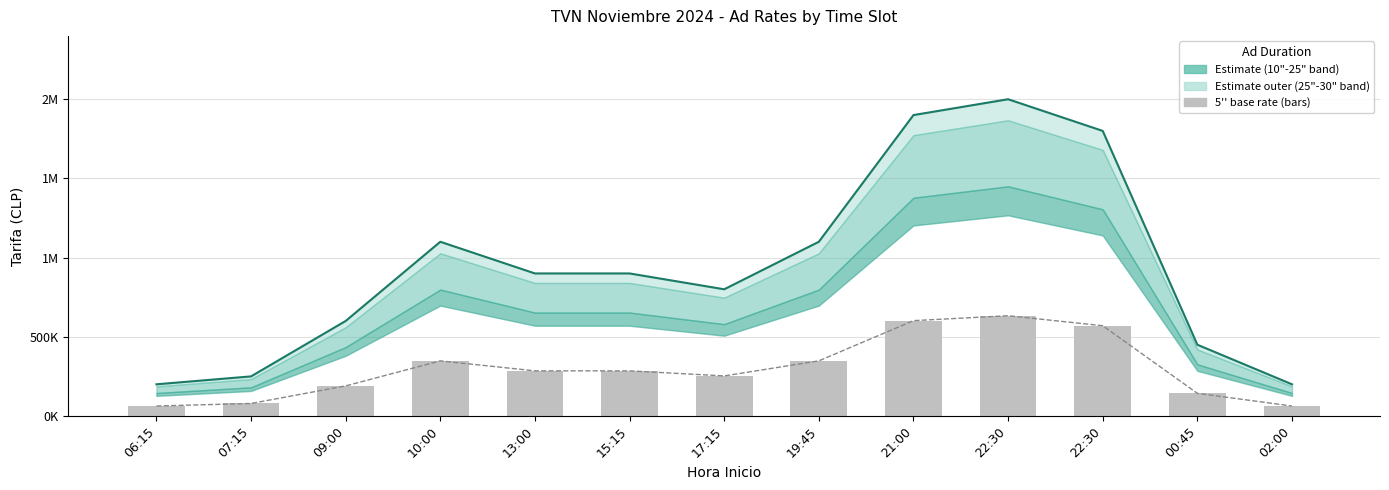

Which series changed the most between 07:15 and 13:00?

30" rate